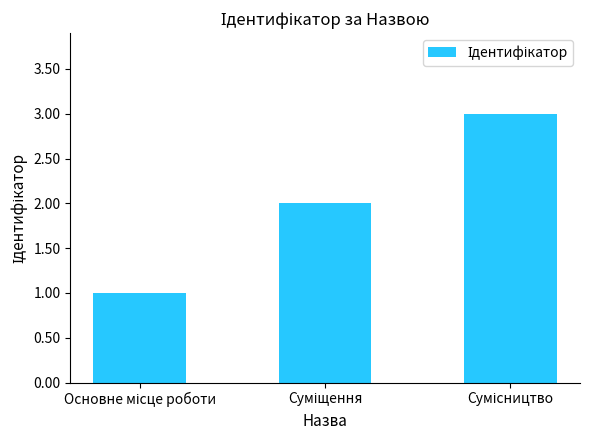

What is the sum of all values?

6